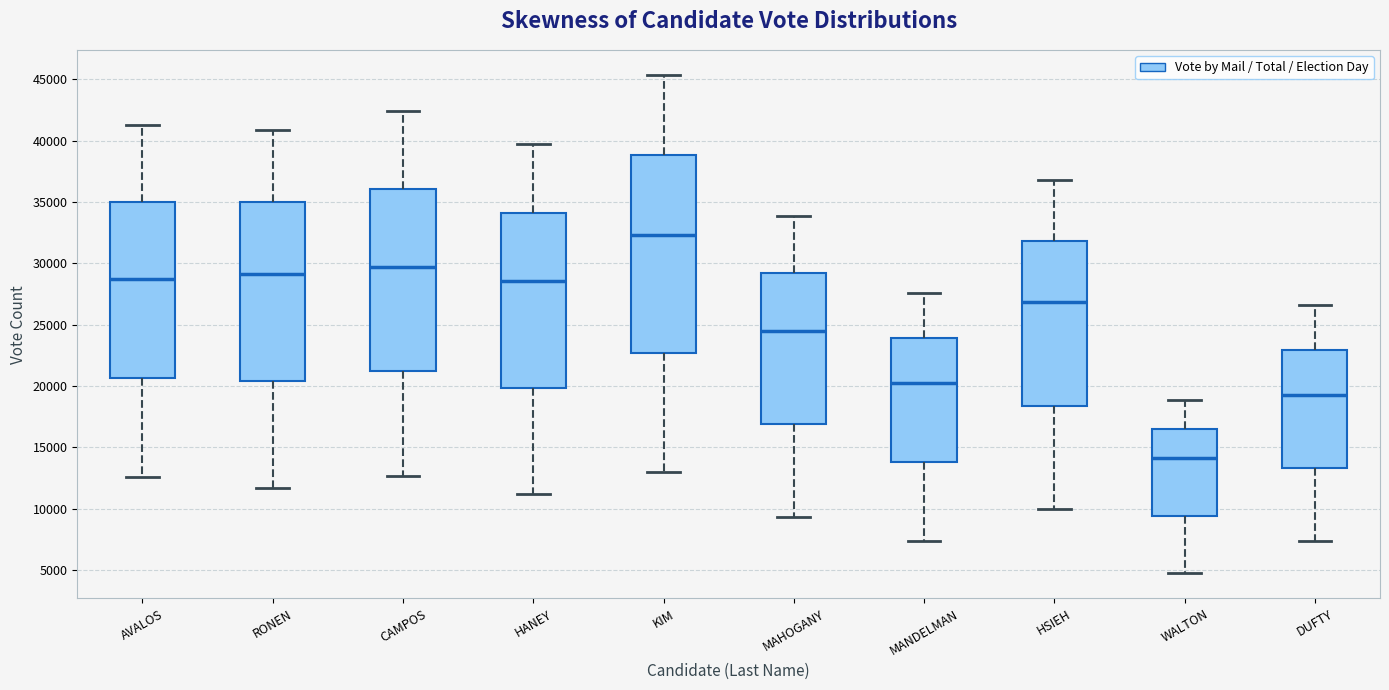

Which box is the tallest, from its lower edge to its upper edge?

KIM